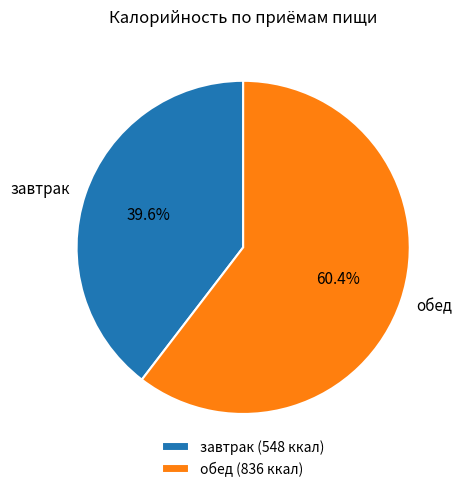

What percentage is the обед slice, to the nearest percent?

60%